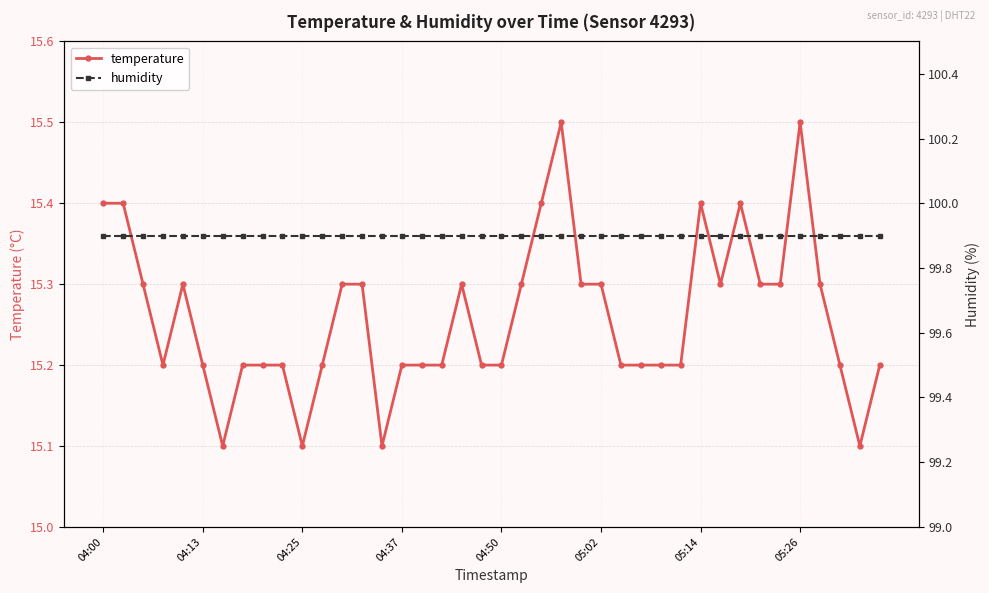

Does the chart display data point markers on the line(s)?

Yes